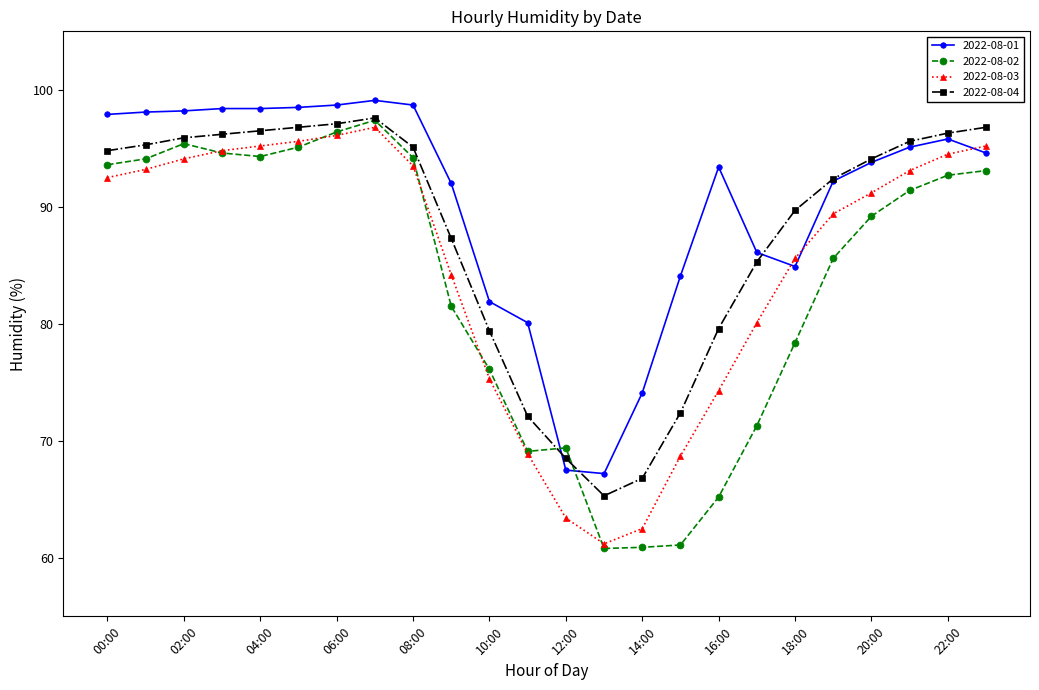

What is the difference between the second highest and second lowest values in the 2022-08-04 series?

30.3